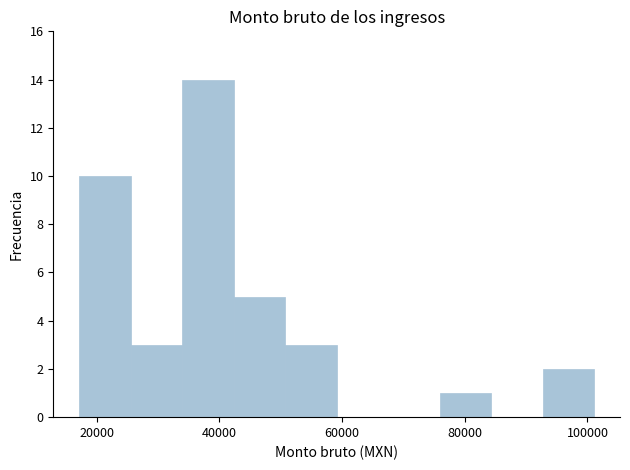

Reading left to right, transcribe this chart: for each bar, give the range it covers on the x-axis and its height. Neither the bar edges nor the heights are printed on the chart, so give them approximately, as read against the axes.

18000 to 26000: 10
26000 to 34000: 3
34000 to 42000: 14
42000 to 50000: 5
50000 to 60000: 3
60000 to 68000: 0
68000 to 76000: 0
76000 to 84000: 1
84000 to 92000: 0
92000 to 102000: 2